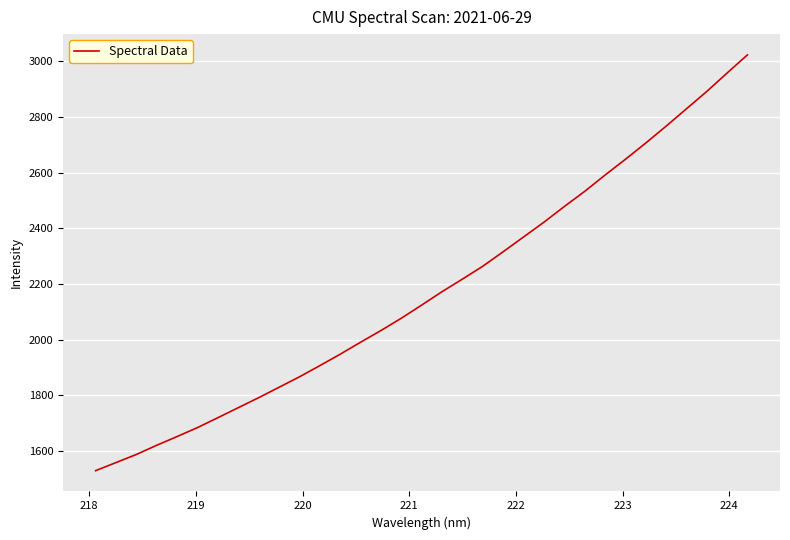

What is the maximum value shown in the chart?

3023.4